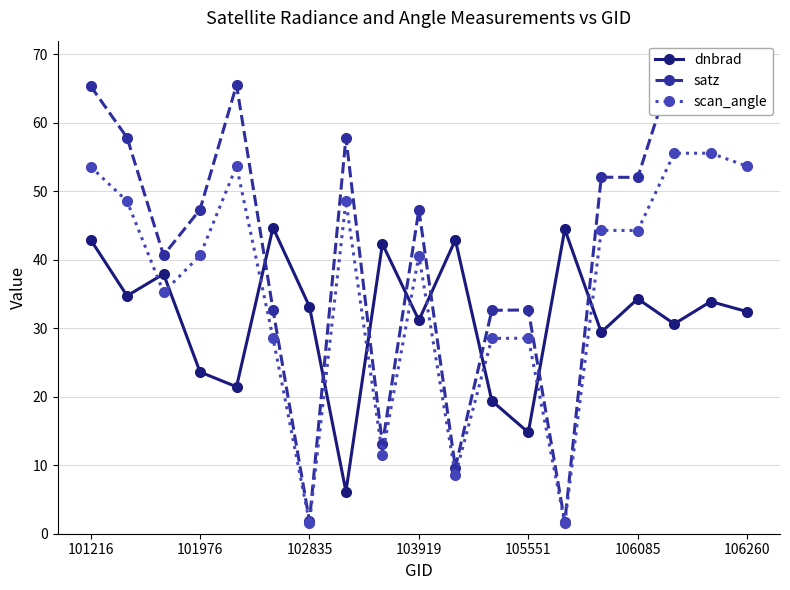

In scan_angle, how many points are lower than both neighbors (excluding endpoints)?

6